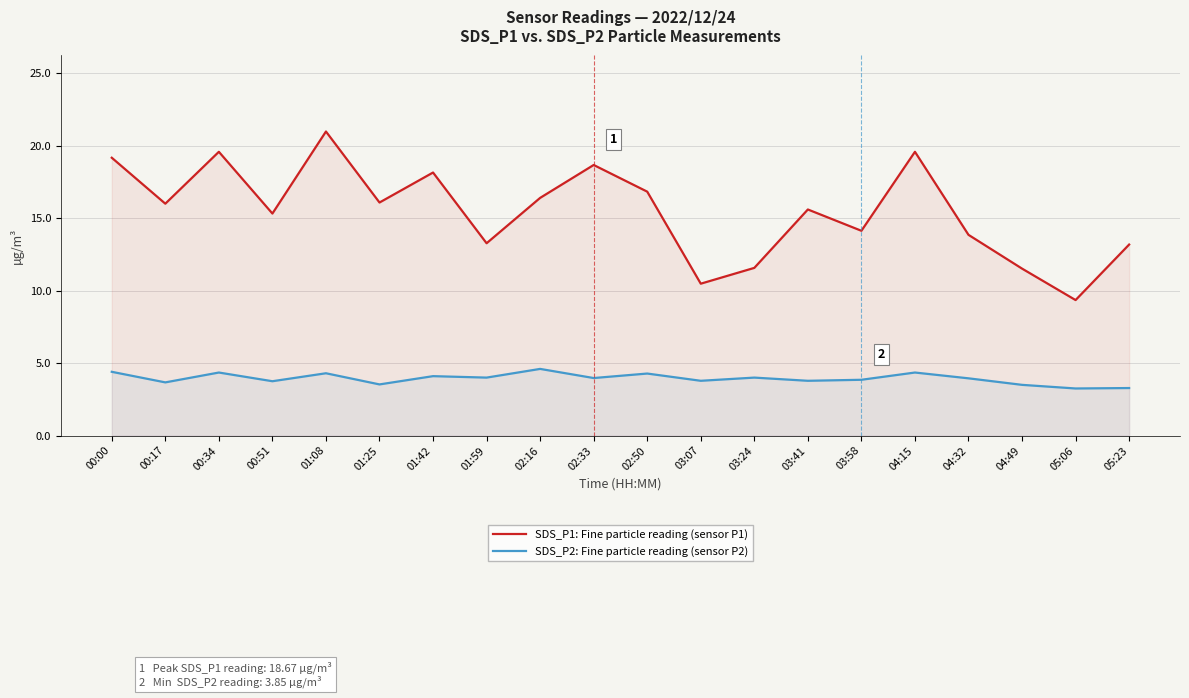

What is the sum of all SDS_P2: Fine particle reading (sensor P2) values?

78.7